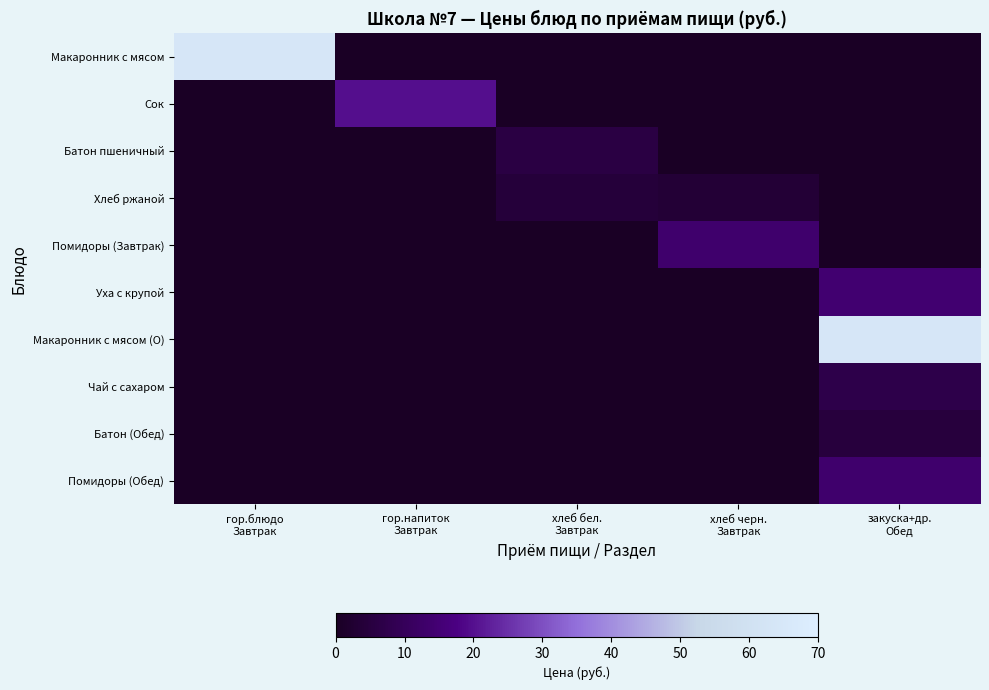

At гор.напиток Завтрак, list the series in order from largest to smallest.

Сок, Макаронник с мясом, Батон пшеничный, Хлеб ржаной, Помидоры (Завтрак), Уха с крупой, Макаронник с мясом (О), Чай с сахаром, Батон (Обед), Помидоры (Обед)